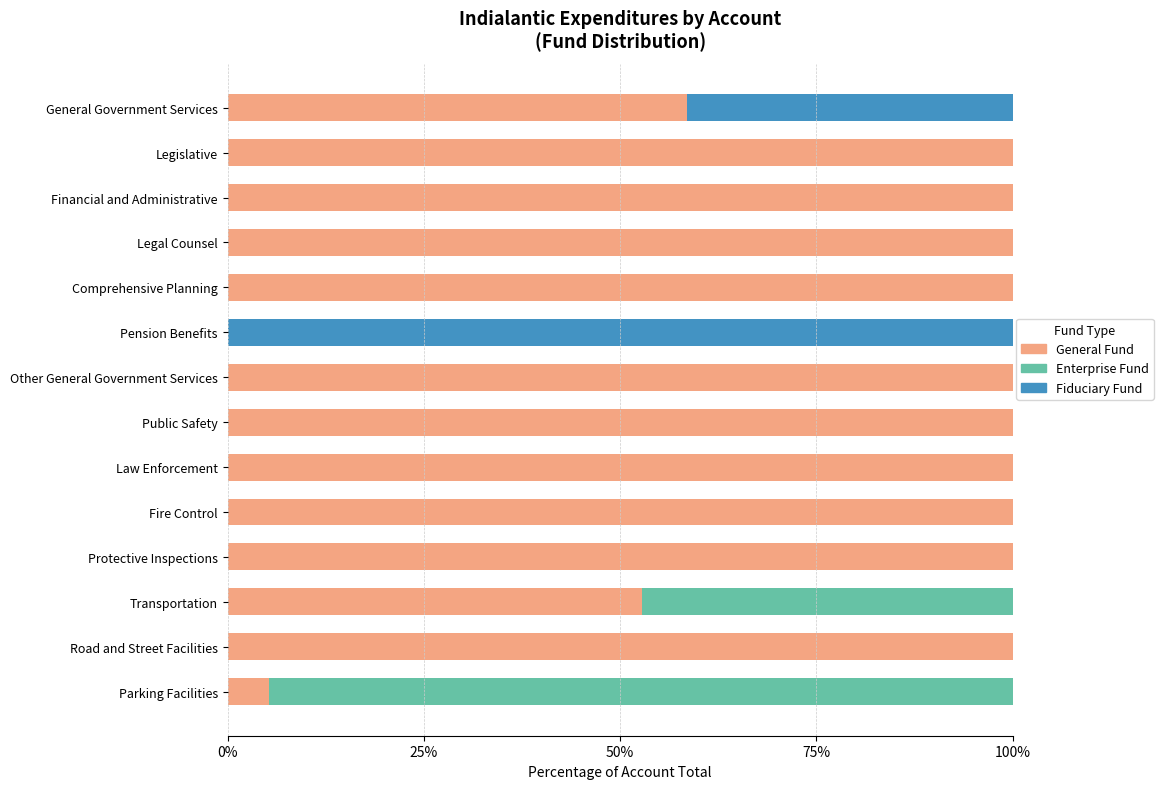

What is the sum of all General Fund values?

1116.7